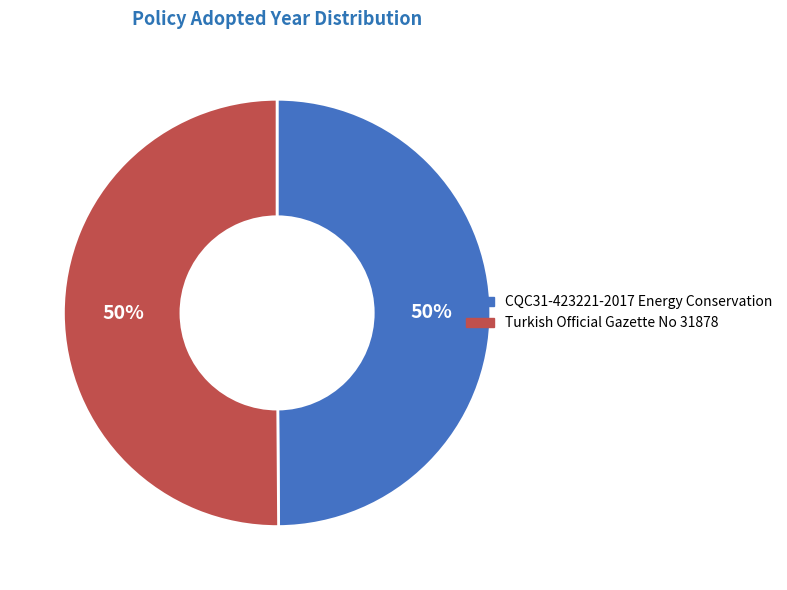

What percentage is the Turkish Official Gazette No 31878 slice, to the nearest percent?

50%